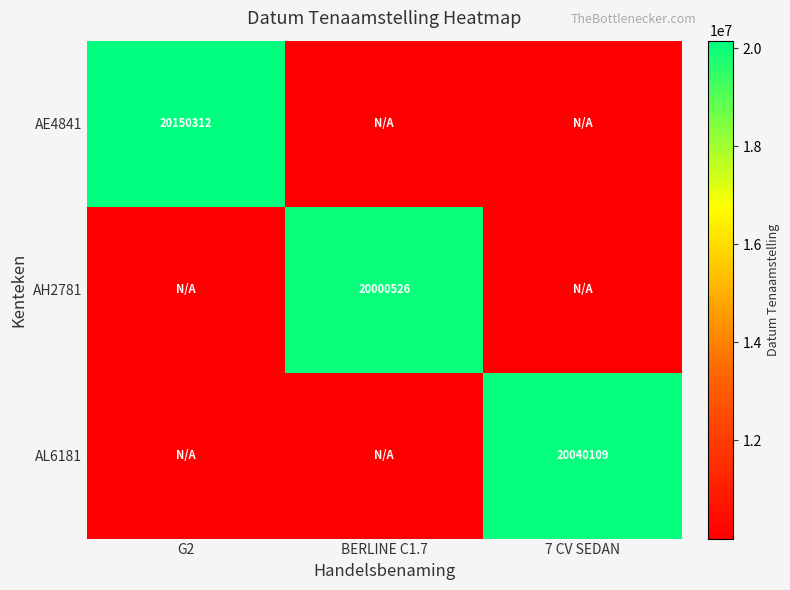

The AE4841 series shows 27435448 at G2. True or false?

False